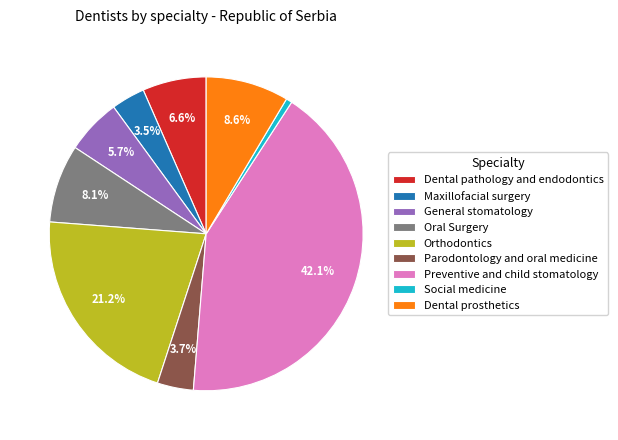

True or false: Social medicine accounts for 11% of the total.

False